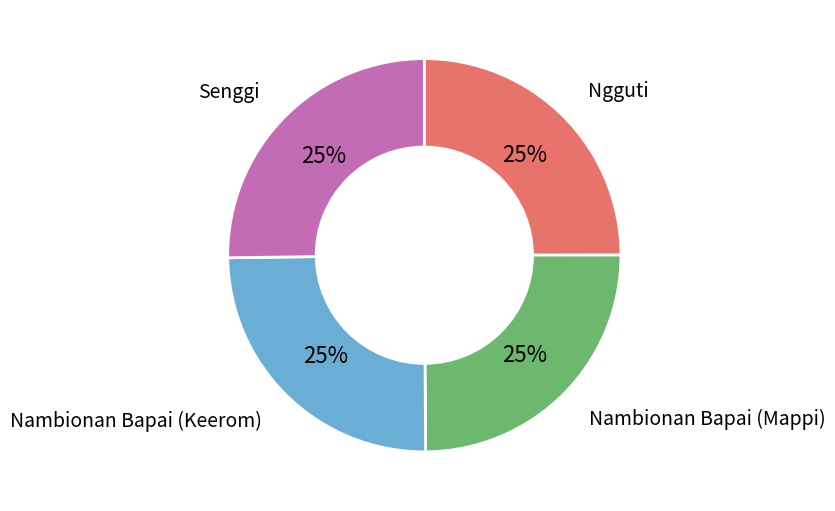

To the nearest percent, what portion does Senggi represent?

25%